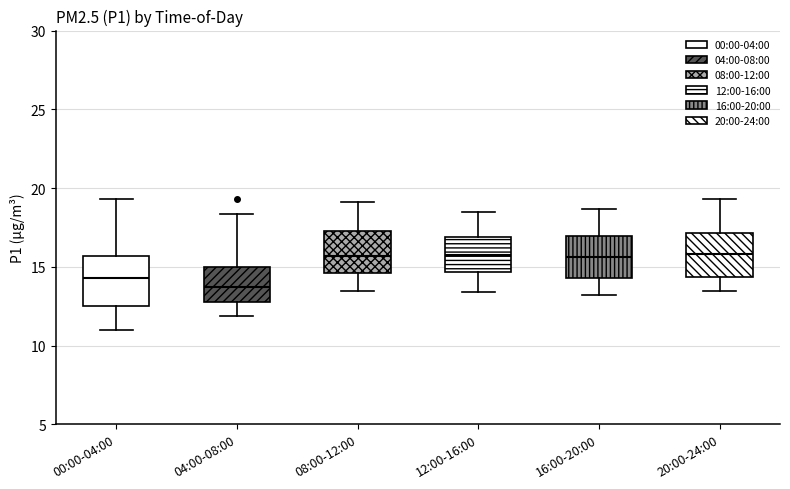

Reading left to right, read every box against the y-axis: the position of its median line, the range the box covers, and the ends of its whiskers. The values are not printed on the chart, so give them approximately, as read against the axis.

00:00-04:00: median 14.5, box 12.5 to 15.5, whiskers 11.0 to 19.5
04:00-08:00: median 13.5, box 13.0 to 15.0, whiskers 12.0 to 18.5
08:00-12:00: median 15.5, box 14.5 to 17.5, whiskers 13.5 to 19.0
12:00-16:00: median 16.0, box 14.5 to 17.0, whiskers 13.5 to 18.5
16:00-20:00: median 15.5, box 14.5 to 17.0, whiskers 13.0 to 18.5
20:00-24:00: median 16.0, box 14.5 to 17.0, whiskers 13.5 to 19.5